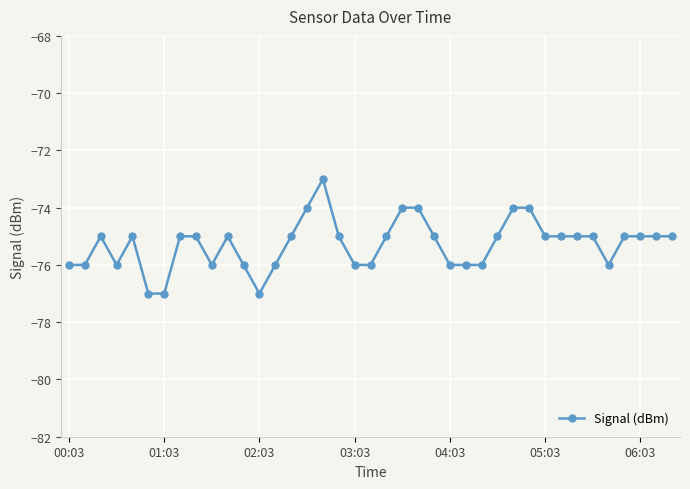

What is the value of the 38th point from the left?

-75